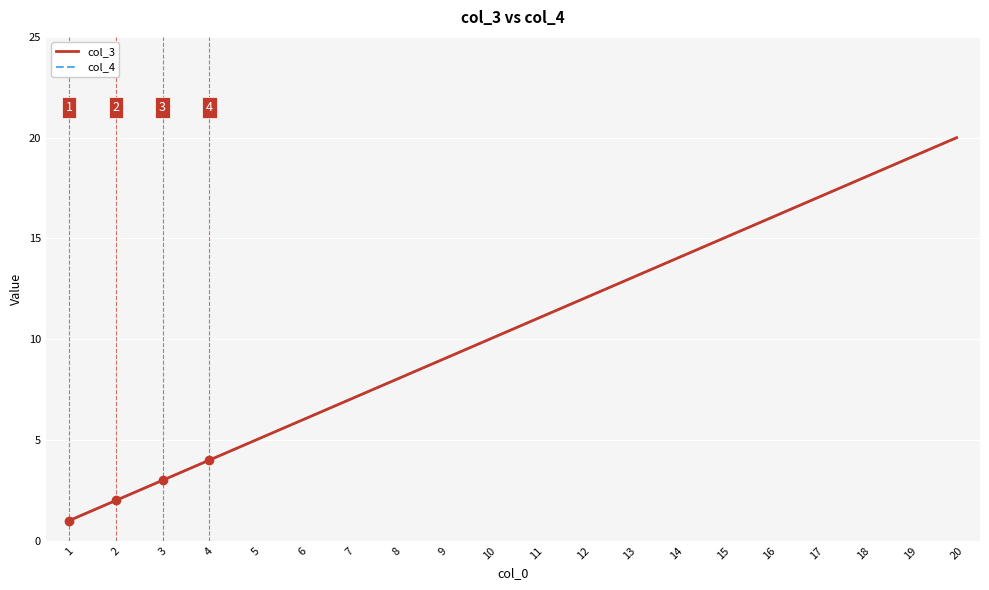

Reading left to right, what are all the values shown in this chart?

col_3: 1=1	2=2	3=3	4=4	5=5	6=6	7=7	8=8	9=9	10=10	11=11	12=12	13=13	14=14	15=15	16=16	17=17	18=18	19=19	20=20
col_4: 1=1	2=2	3=3	4=4	5=5	6=6	7=7	8=8	9=9	10=10	11=11	12=12	13=13	14=14	15=15	16=16	17=17	18=18	19=19	20=20